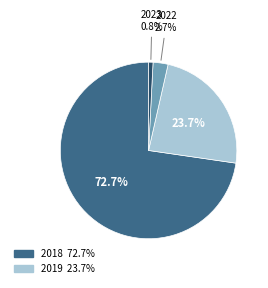

Is there a majority slice in this chart?

Yes